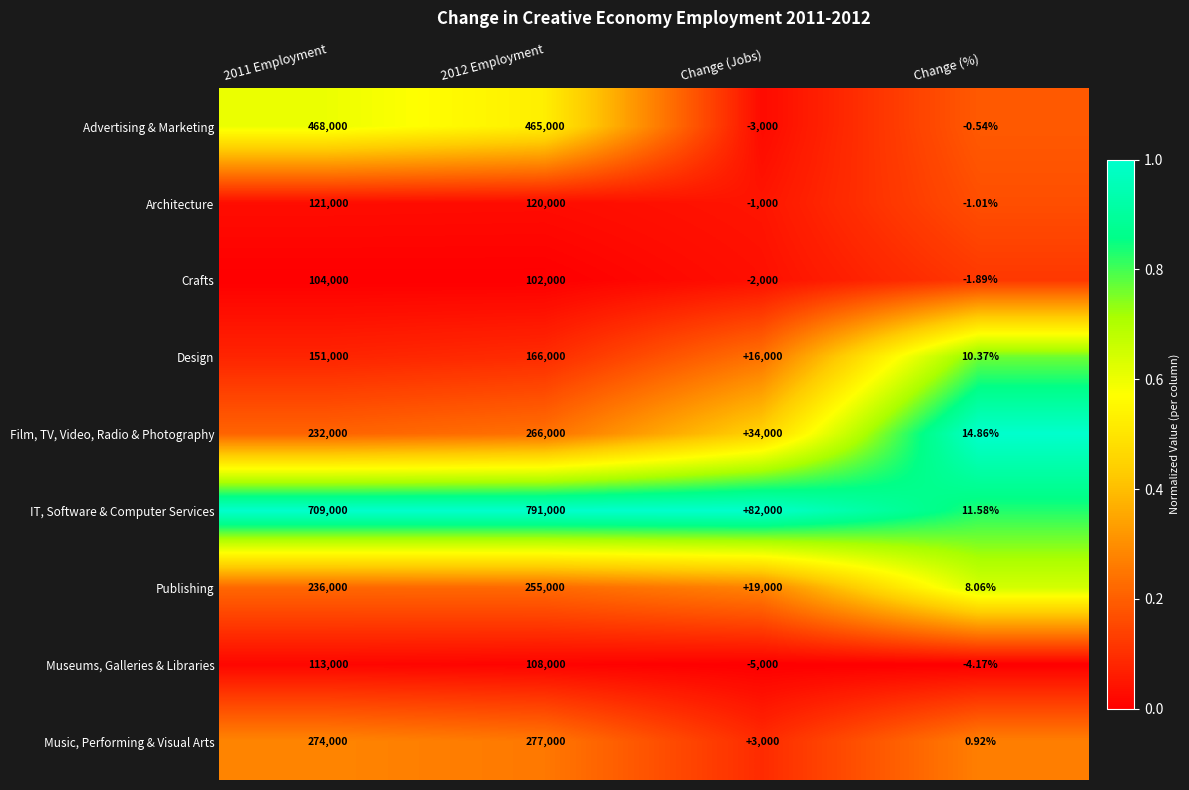

Rank the series at Change (Jobs) from highest to lowest value.

IT, Software & Computer Services, Film, TV, Video, Radio & Photography, Publishing, Design, Music, Performing & Visual Arts, Architecture, Crafts, Advertising & Marketing, Museums, Galleries & Libraries